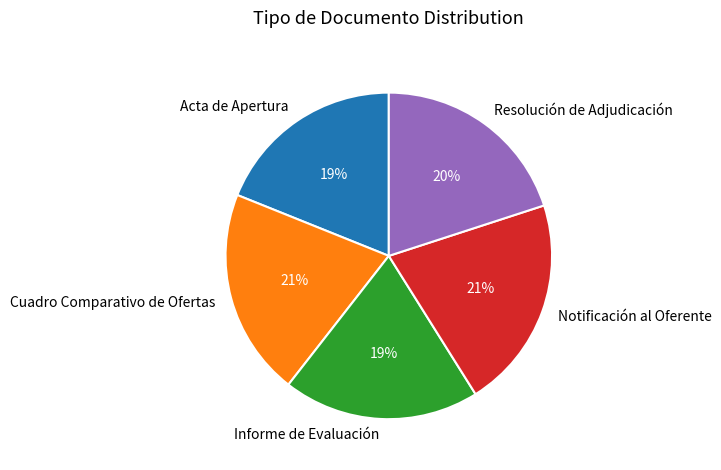

To the nearest percent, what is the difference between the largest and smallest slice percentages?

2%